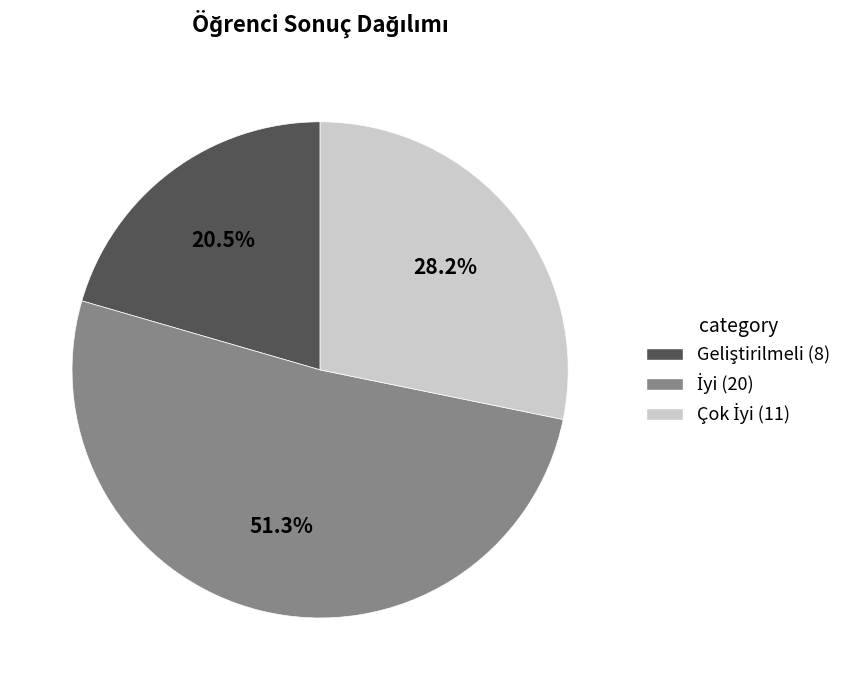

Is there any slice that represents more than half of the pie?

Yes